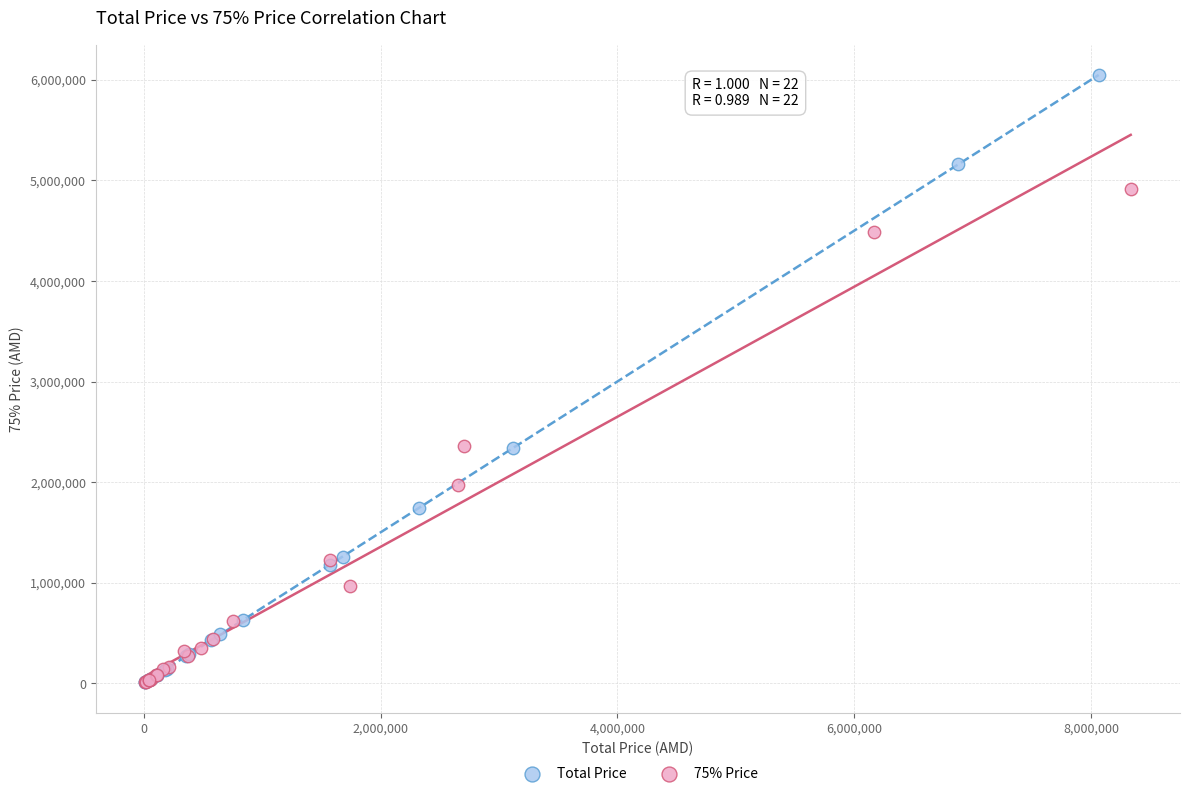

Which series has the largest Y range (max minus min)?

Total Price